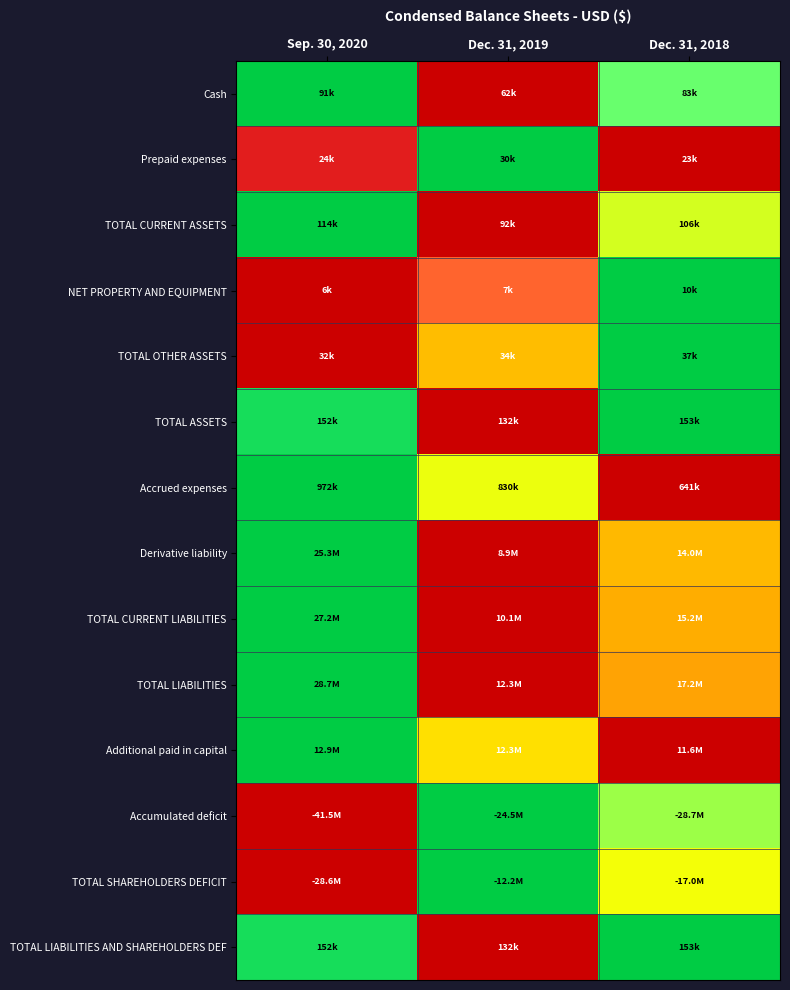

Which has a higher value, Dec. 31, 2019 or Dec. 31, 2018?

Dec. 31, 2018